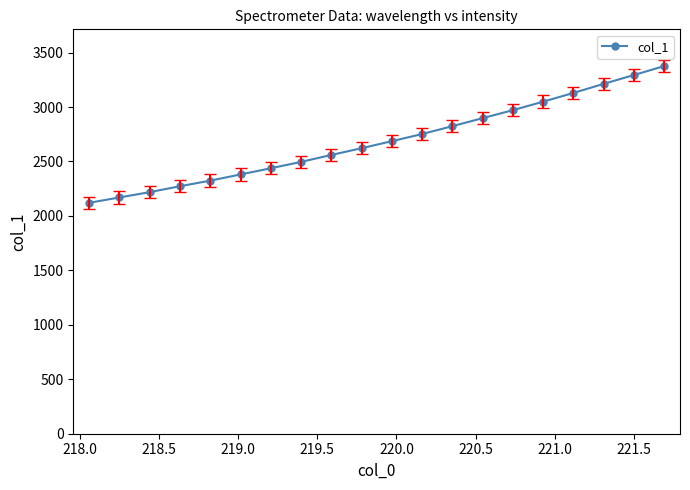

What is the sum of all values?

53795.5